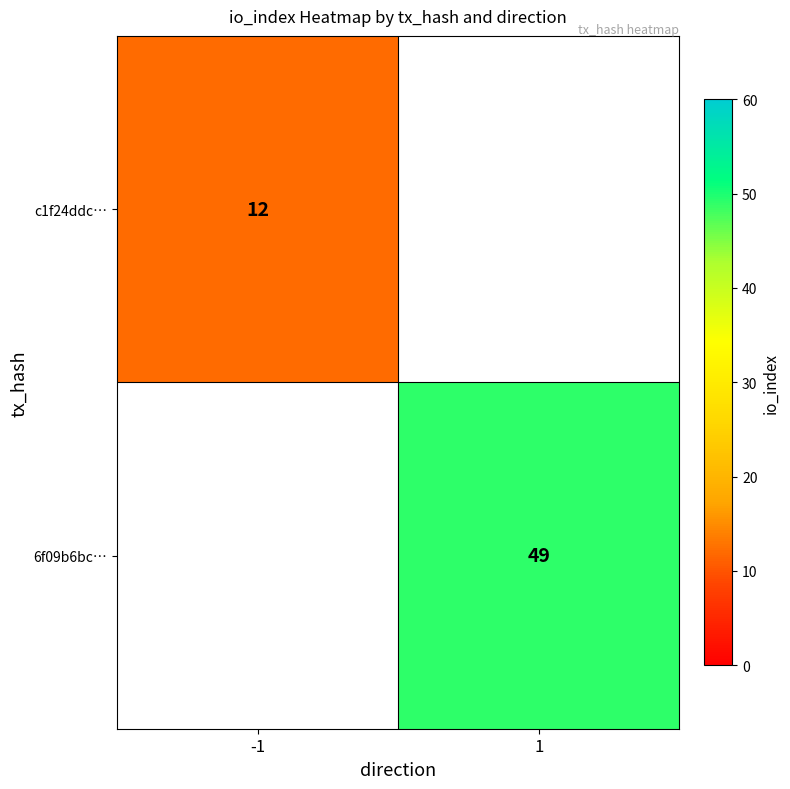

The value of c1f24ddc… at -1 is 12. True or false?

True